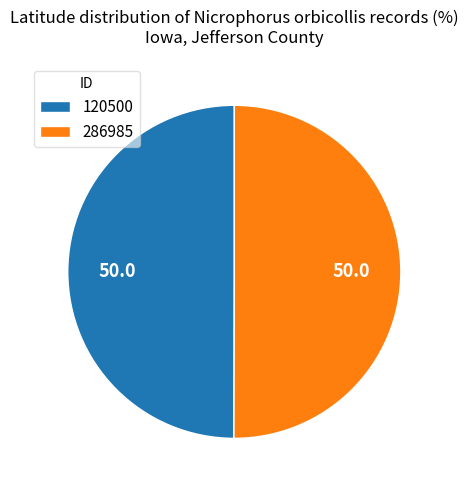

Combined, do 120500 and 286985 account for over 50%?

Yes